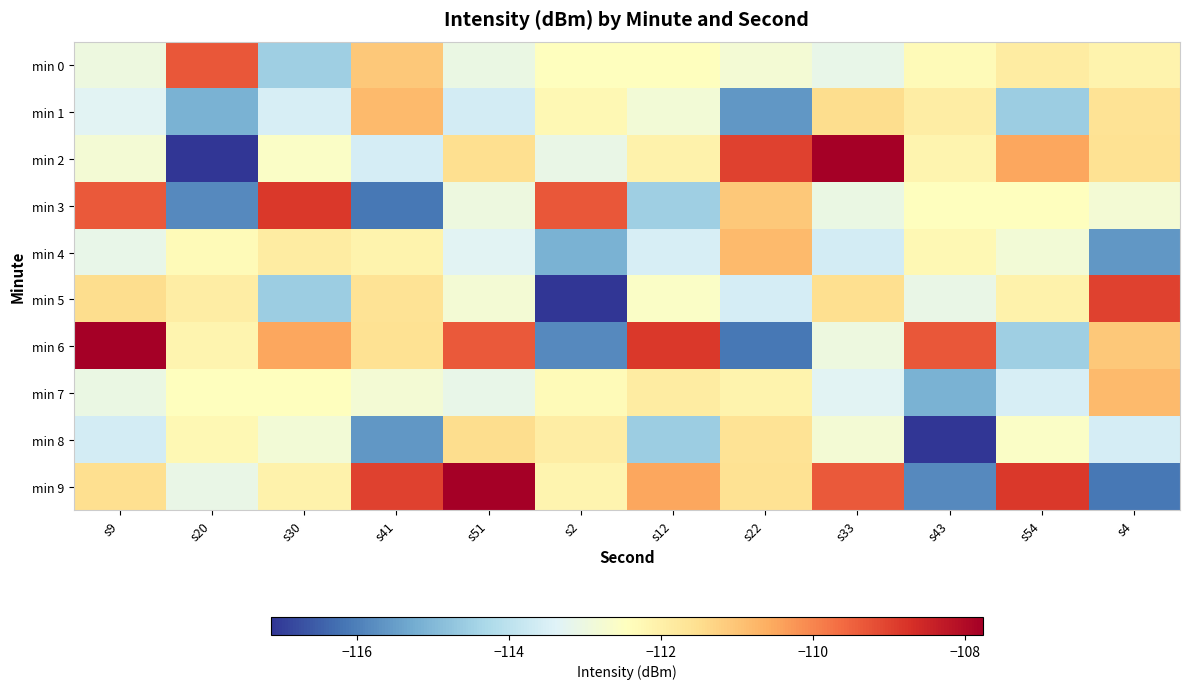

Count the number of data series in this chart.

10